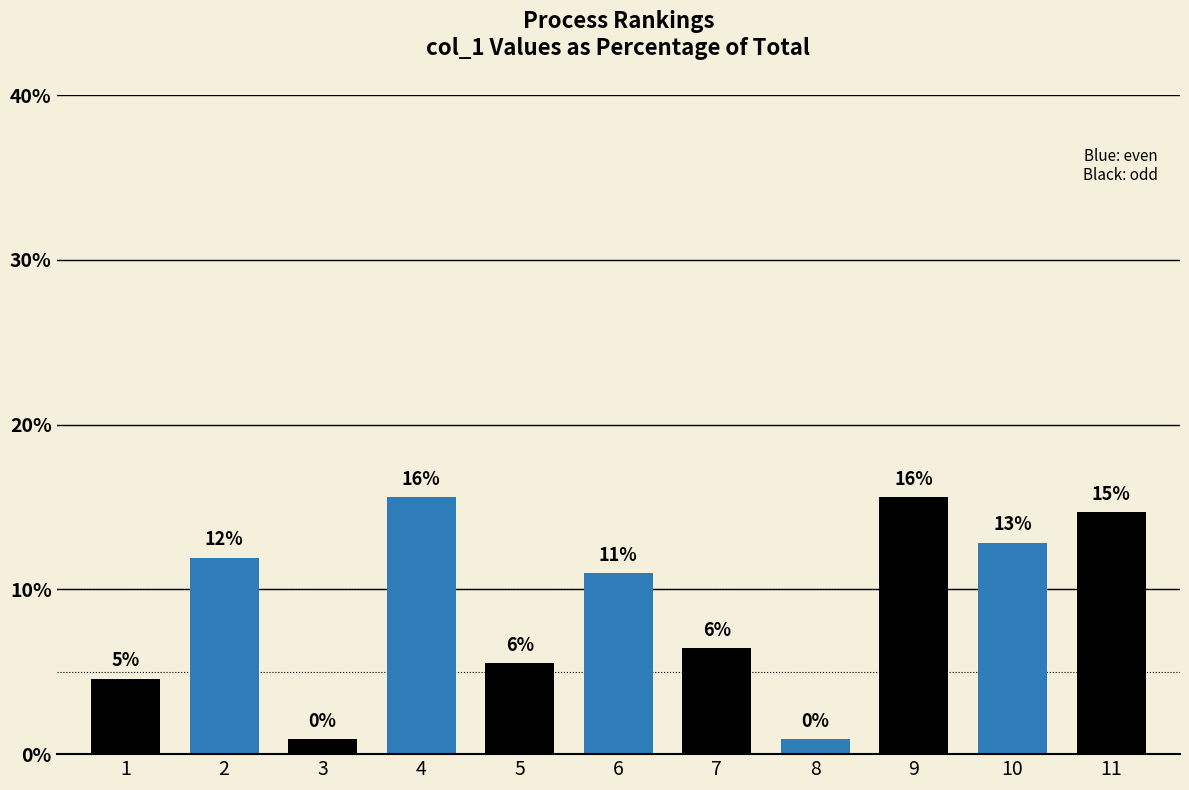

List the labels in order of value, smallest first.

3, 8, 1, 5, 7, 6, 2, 10, 11, 4, 9